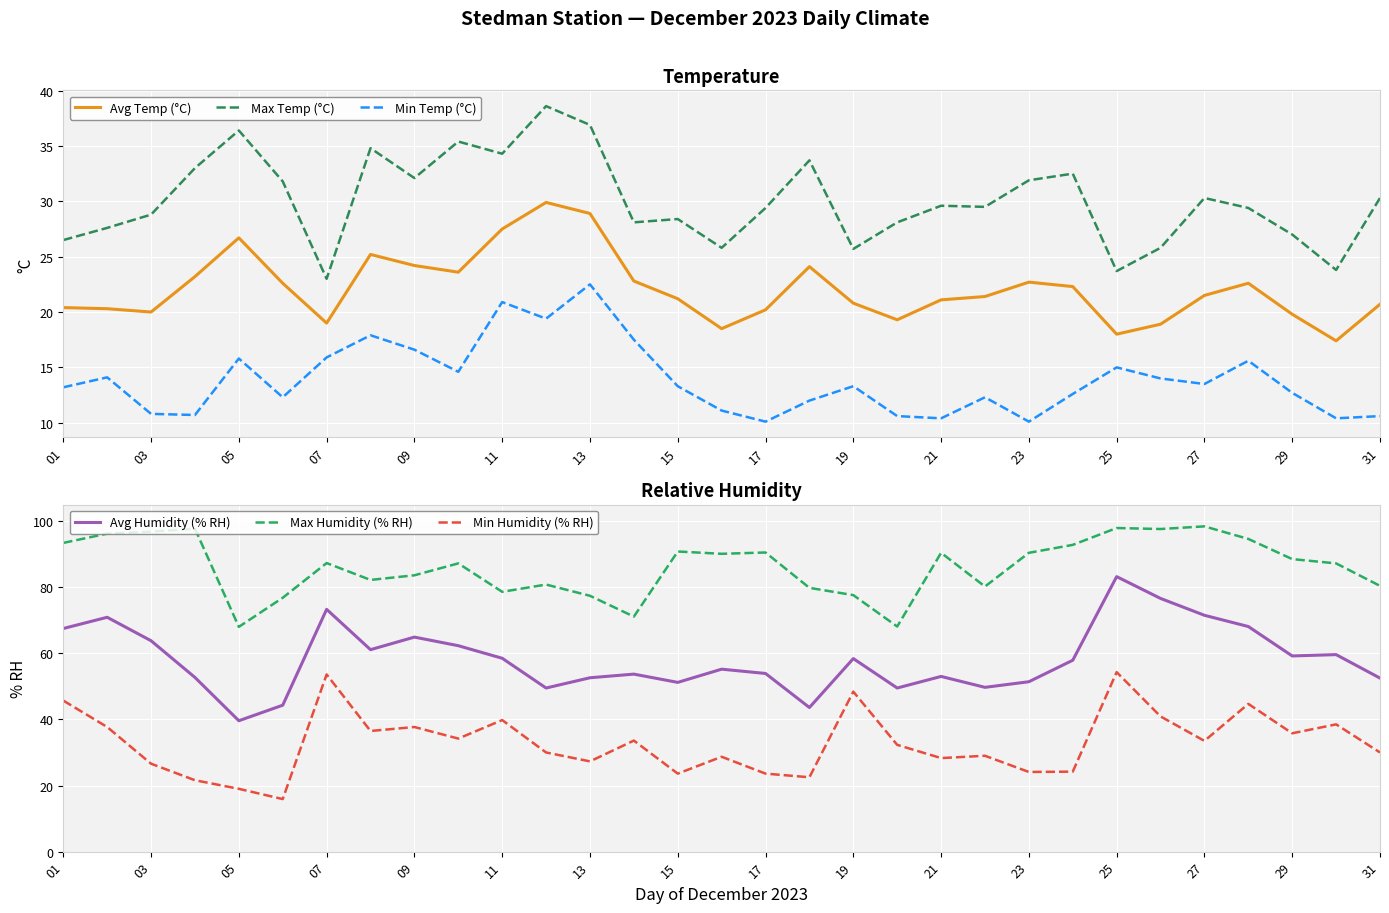

Where is the first local minimum for Avg Temp (°C)?

03